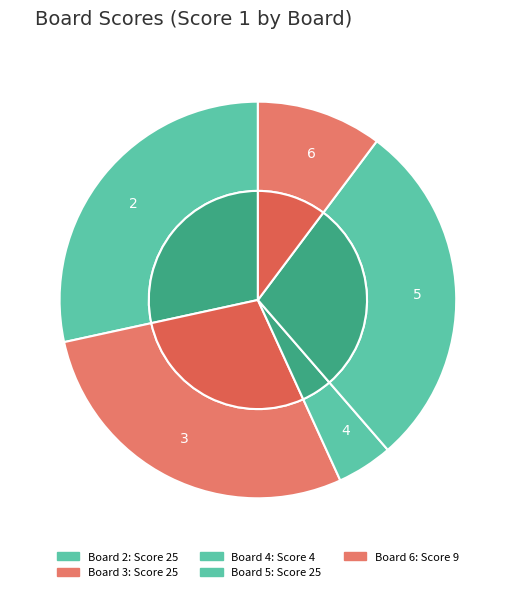

Combined, do 1 and 5 account for over 50%?

No